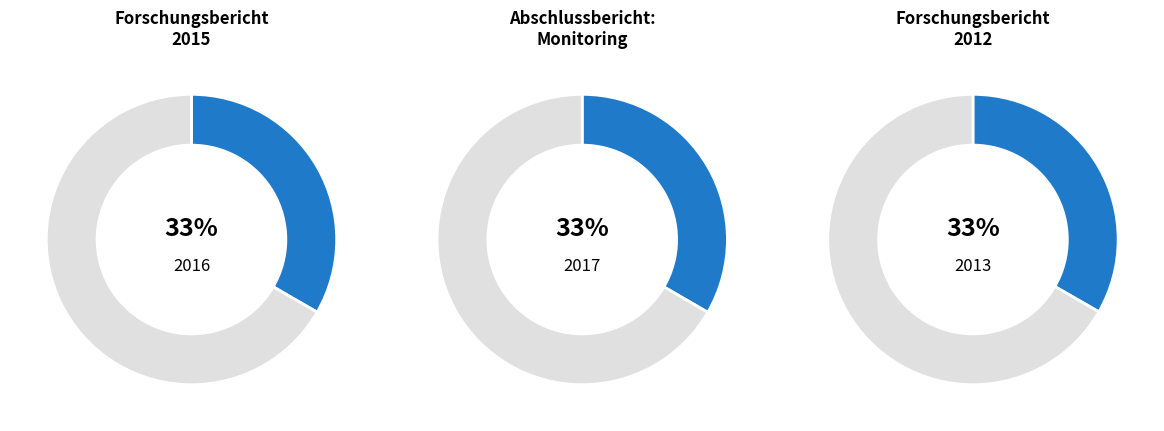

Is OPUS4-1230 the majority of the pie?

No